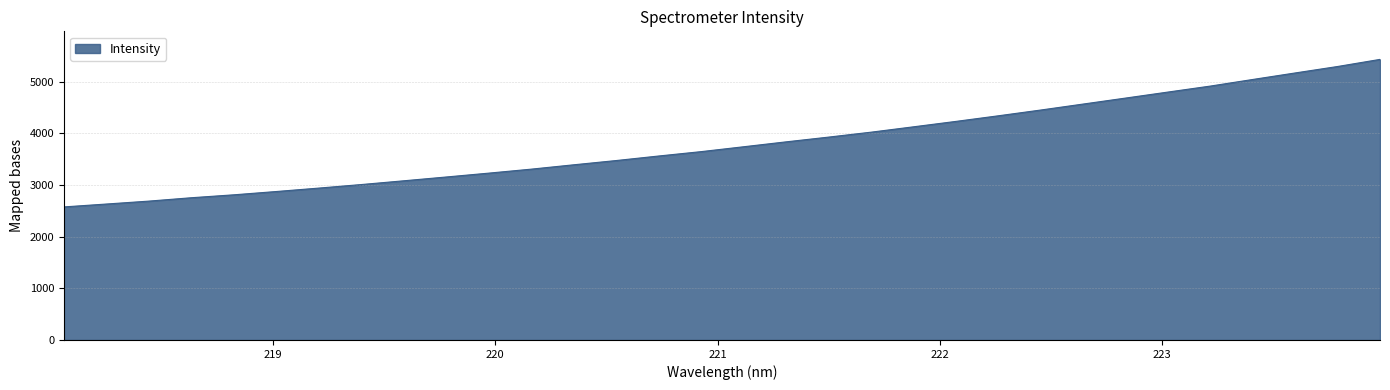

What is the average value?

3801.3